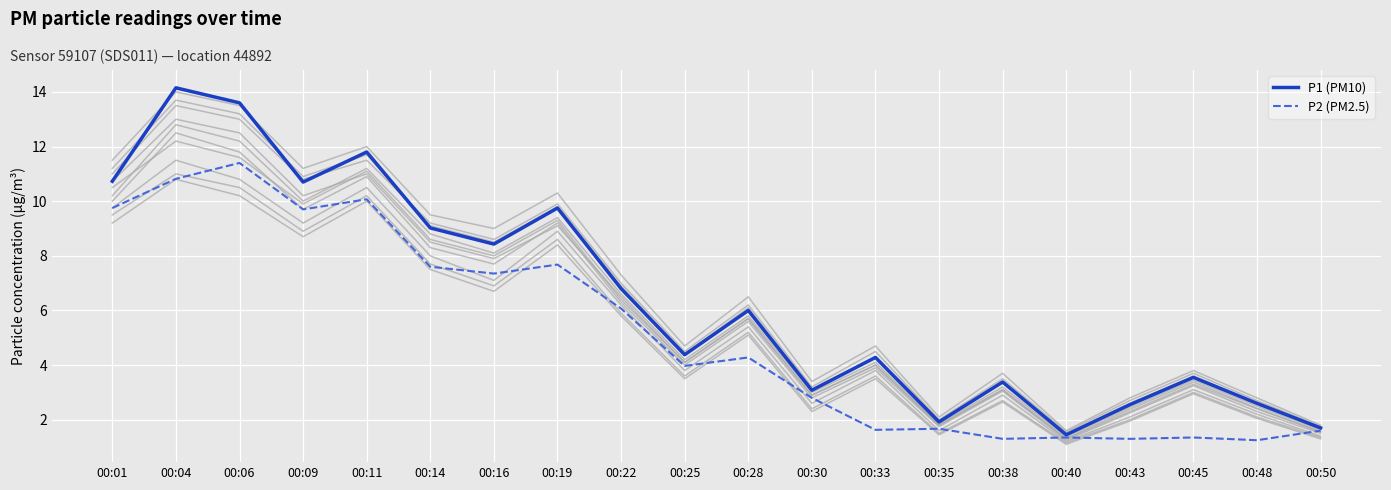

What is the difference between the highest and lowest values at 00:35?

0.2